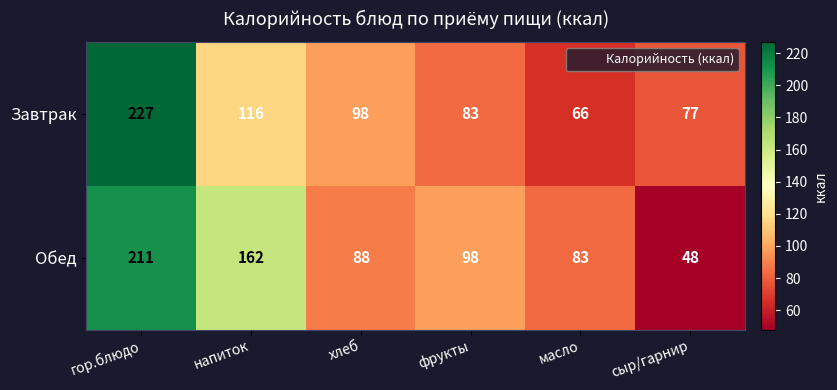

What is the sum of the Завтрак values at напиток and хлеб?

214